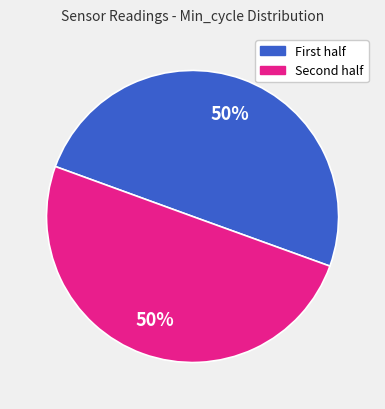

To the nearest percent, what is the average slice percentage?

50%